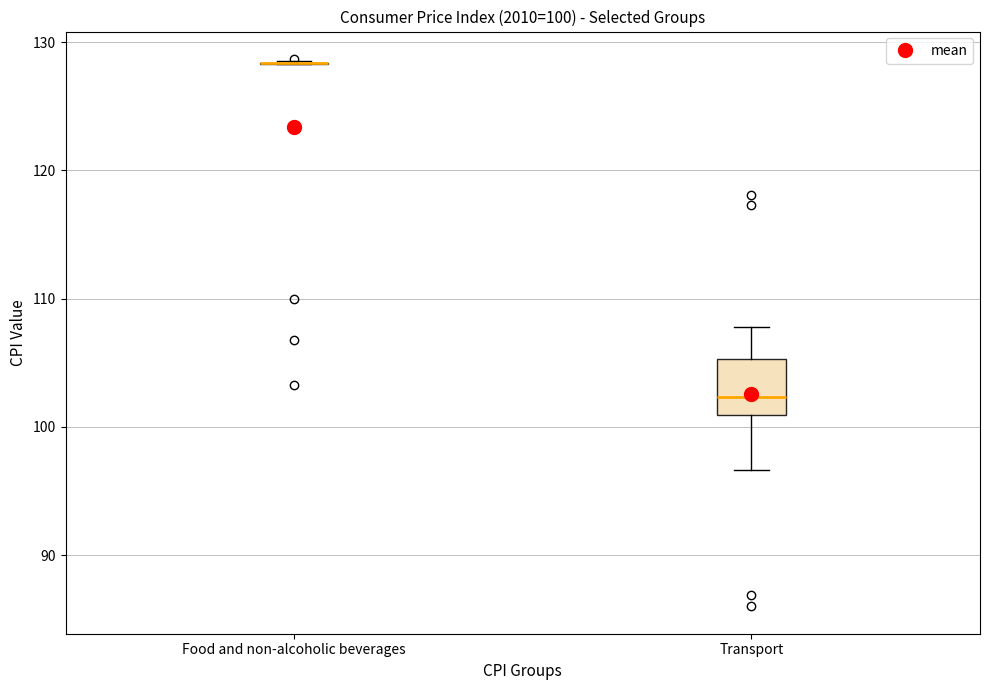

Comparing the boxes themselves (not the whiskers), which one is the tallest?

Transport